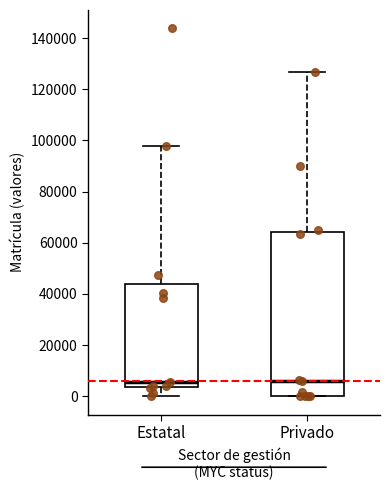

Where is the upper edge of the box for Estatal on the y-axis? The values are not printed on the chart, so give them approximately, as read against the axis.

44000